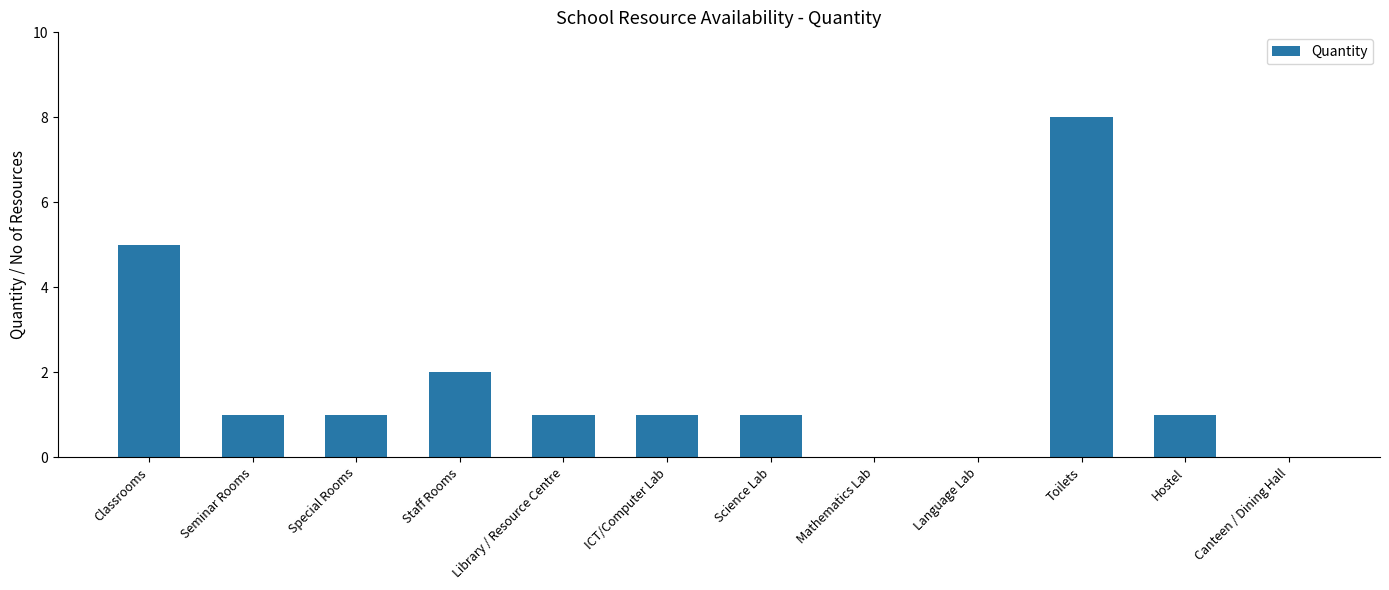

At which label is the value closest to 4?

Classrooms